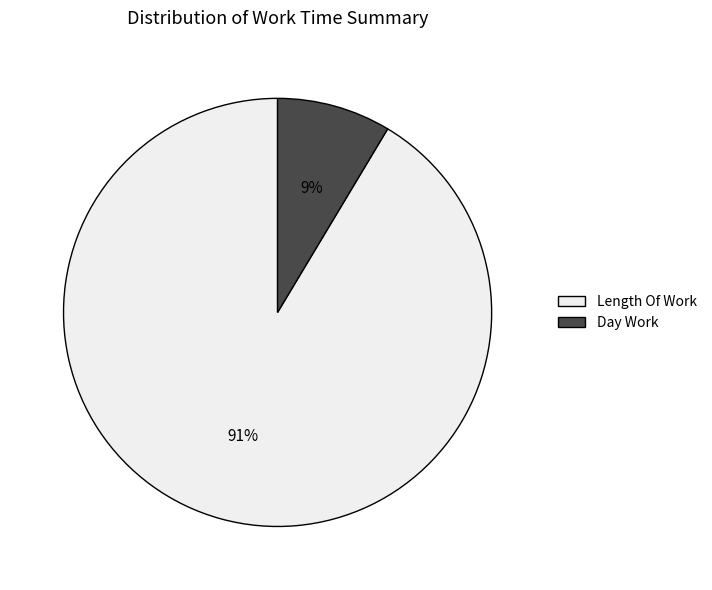

Which has a higher value, Length Of Work or Day Work?

Length Of Work